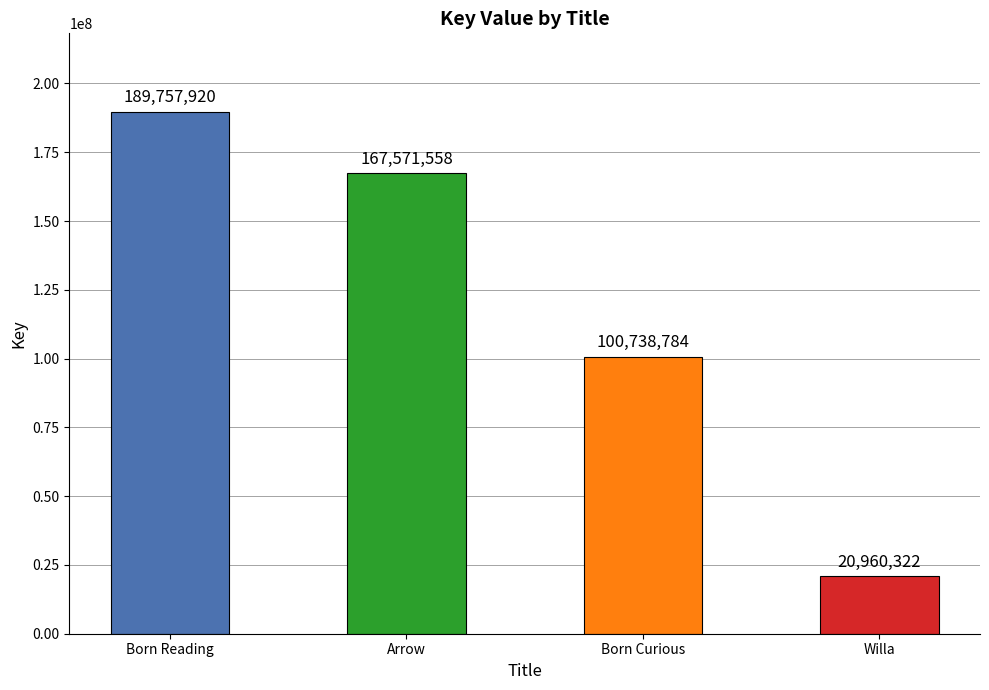

Approximately how many times larger is the value at Willa compared to Born Curious?

0.2